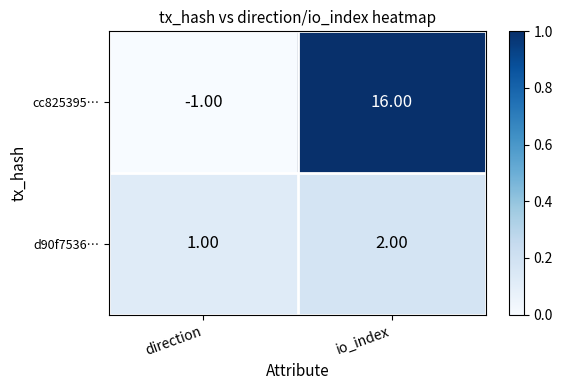

Between direction and io_index, which series saw the biggest shift?

cc825395…